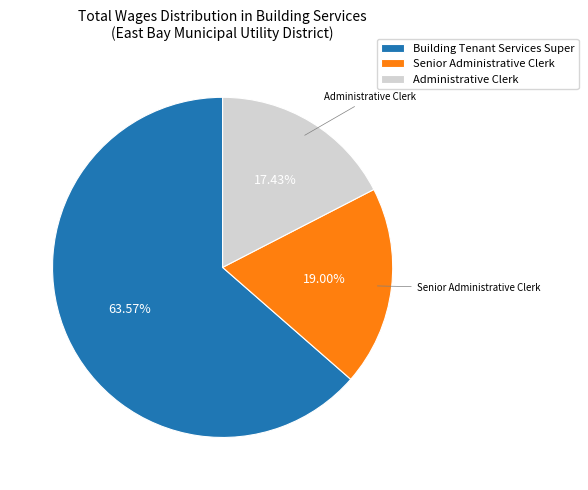

Count the number of slices in the pie.

3